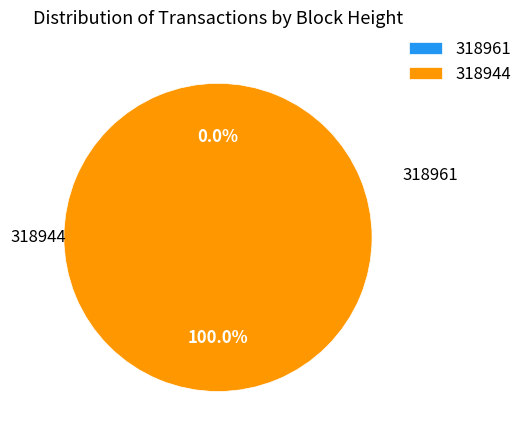

Is there a majority slice in this chart?

Yes